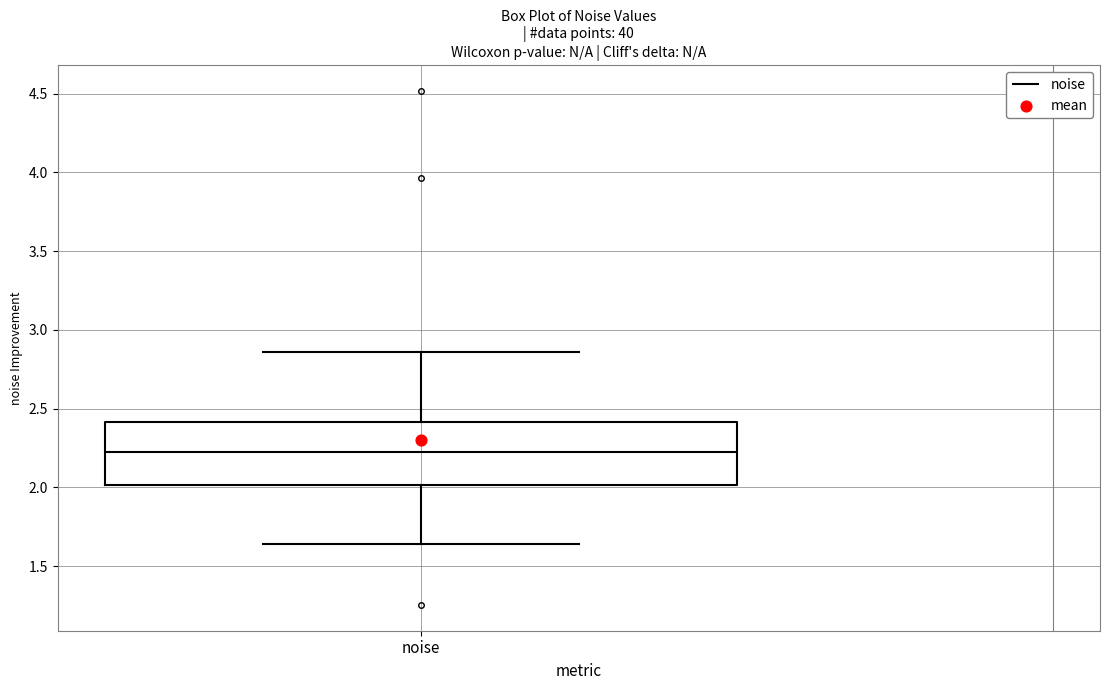

Transcribe this box plot: give where the median line is, the range the box spans, and where the two whiskers end, as read against the y-axis. The values are not printed on the chart, so give them approximately, as read against the axis.

median 2.25, box 2.00 to 2.40, whiskers 1.65 to 2.85